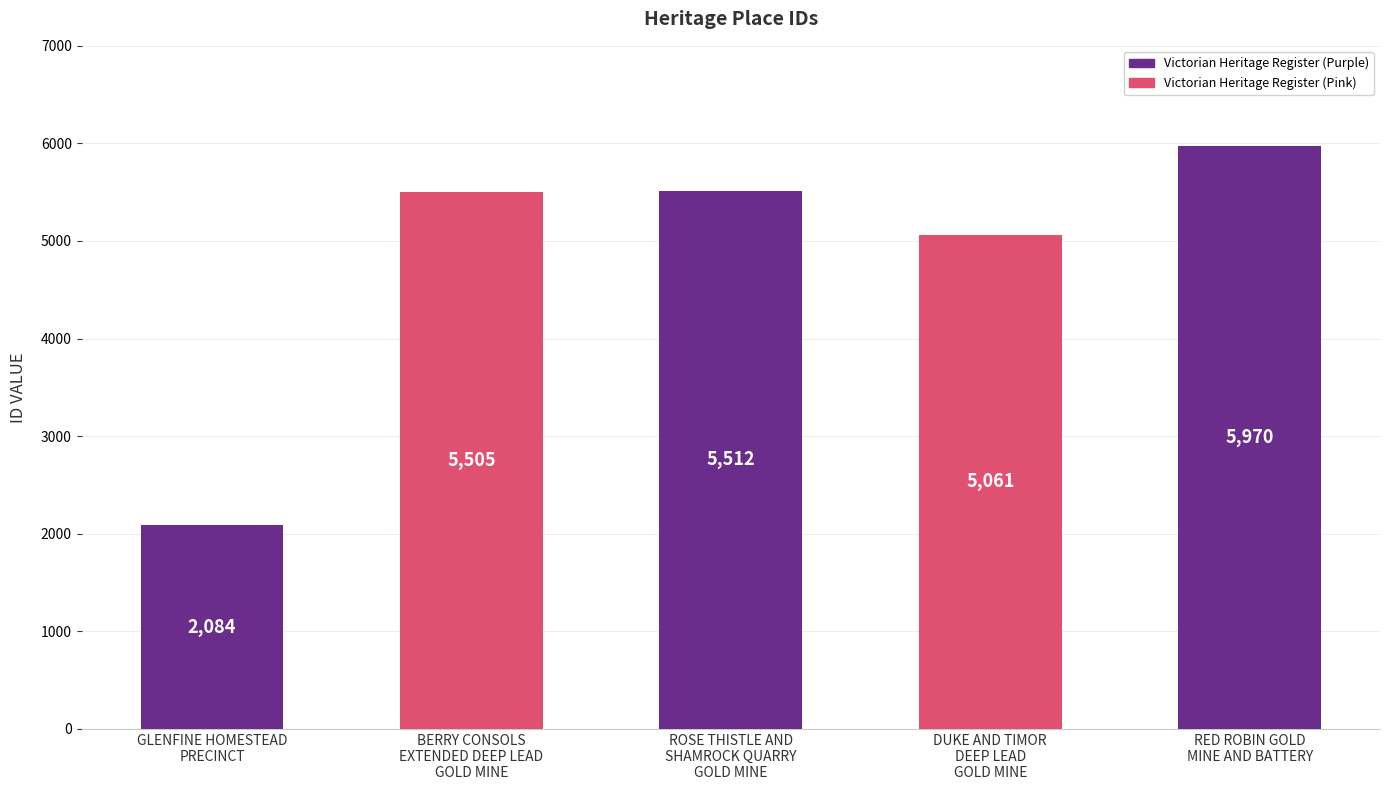

What is the average value?

4826